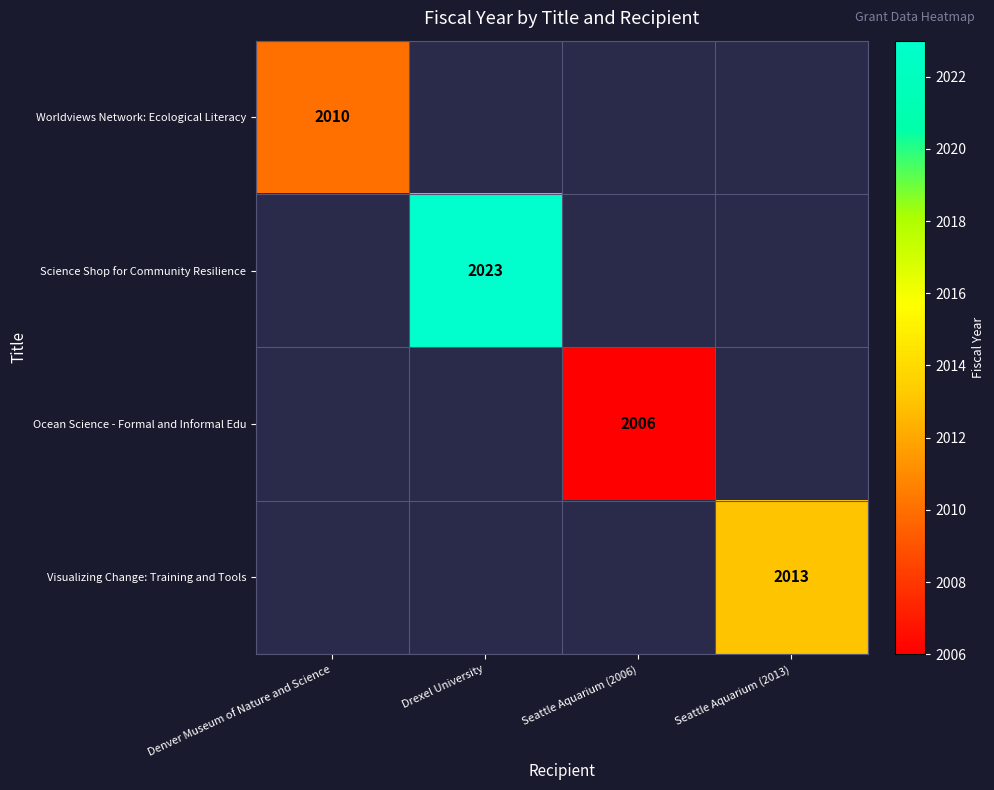

True or false: Visualizing Change: Training and Tools has a value of 2013 at Seattle Aquarium (2013).

True